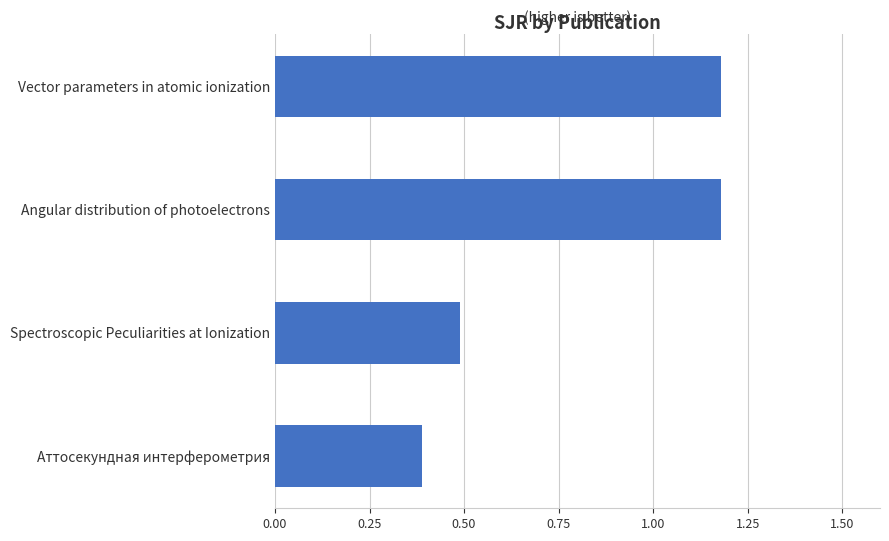

How many values exceed 1?

2